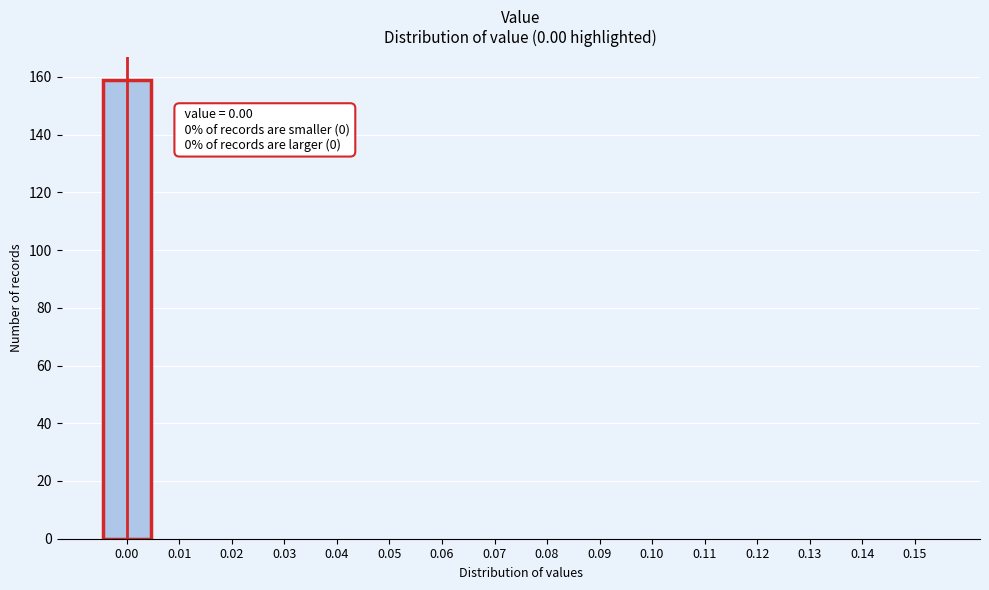

Reading left to right, what are all the values shown in this chart?

0.00=159	0.01=0	0.02=0	0.03=0	0.04=0	0.05=0	0.06=0	0.07=0	0.08=0	0.09=0	0.10=0	0.11=0	0.12=0	0.13=0	0.14=0	0.15=0